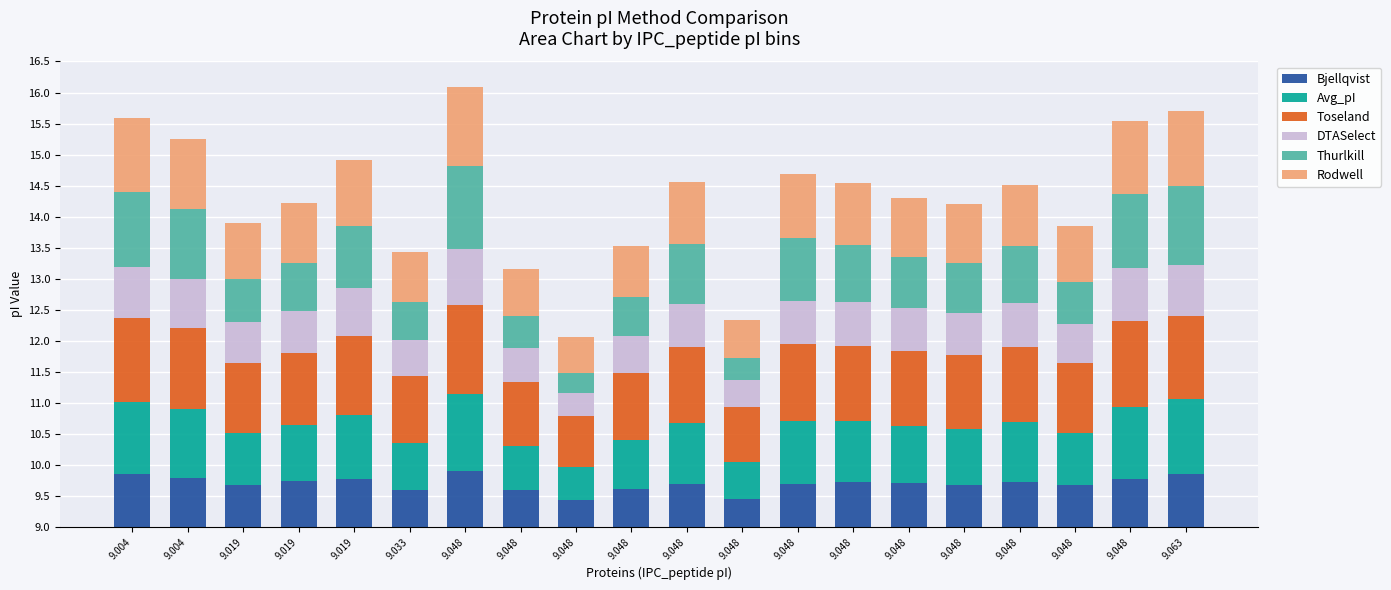

Where is Avg_pI nearest to the value 0?

9.048